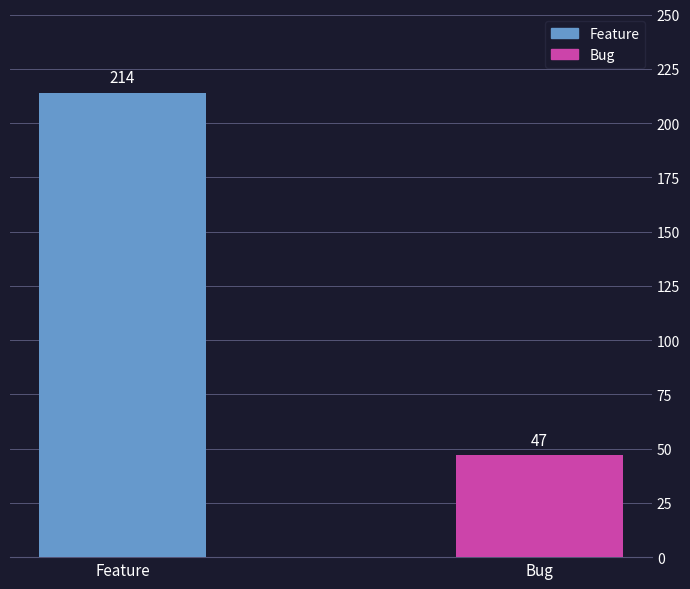

Which series has the largest range (max minus min)?

Feature